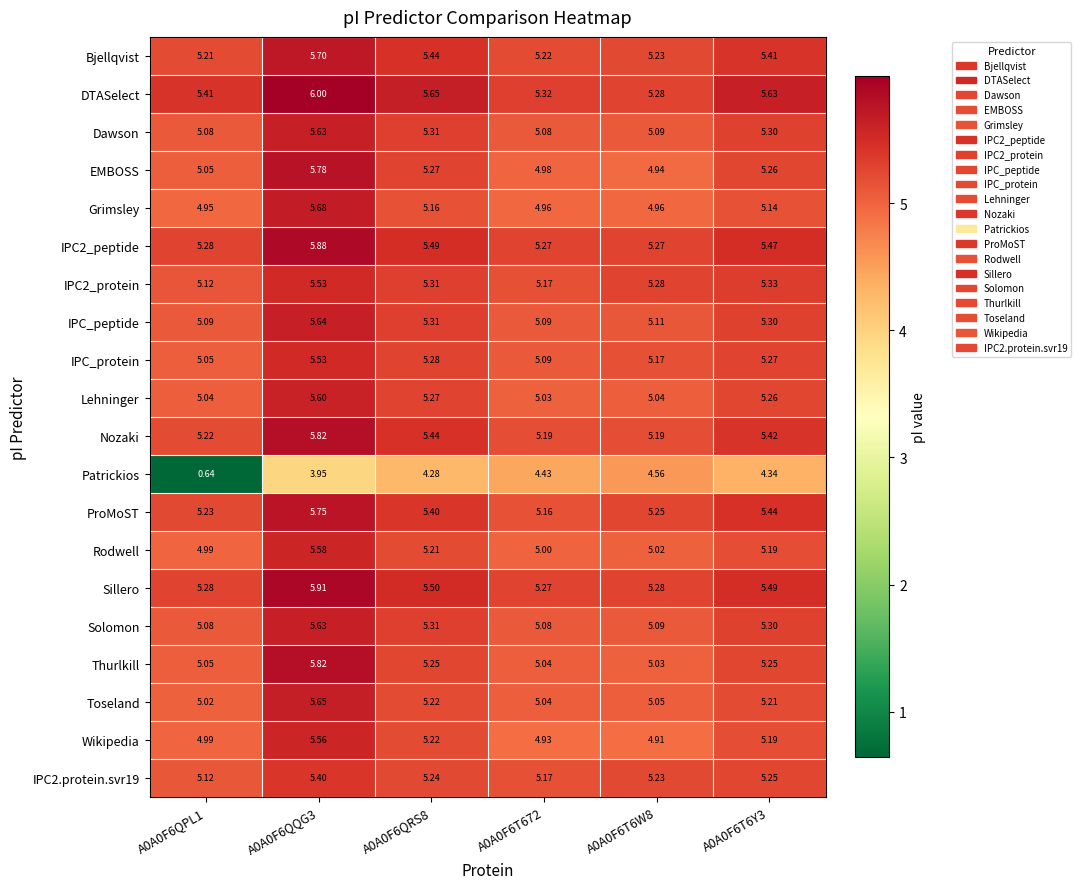

Is the value of IPC_protein at A0A0F6QQG3 greater than the value of Toseland at A0A0F6T6W8?

Yes